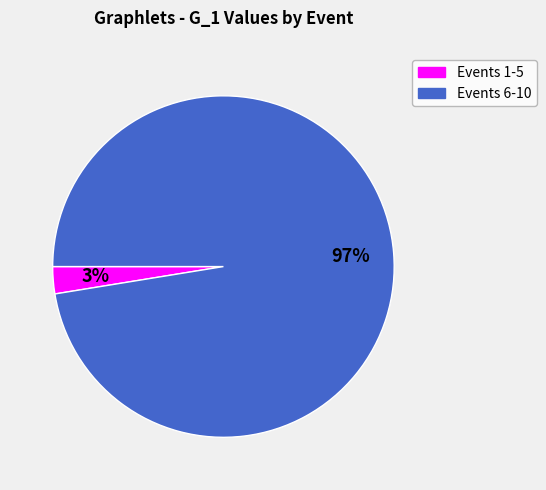

Does any single category account for the majority?

Yes